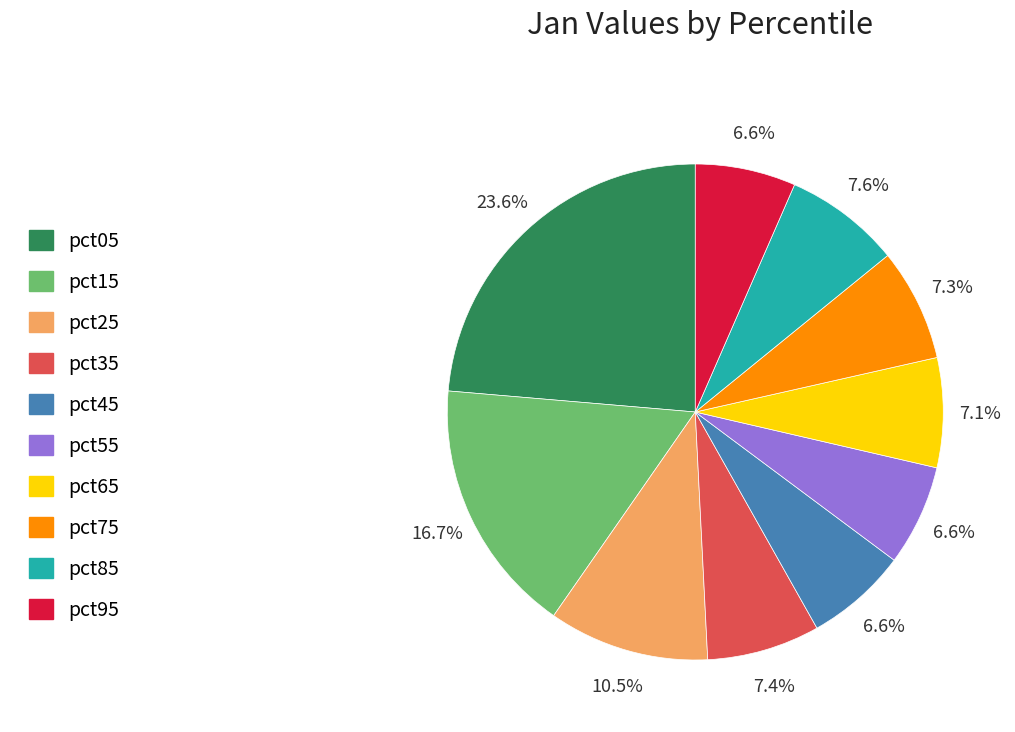

What percentage is NOT represented by pct85?

92.4%